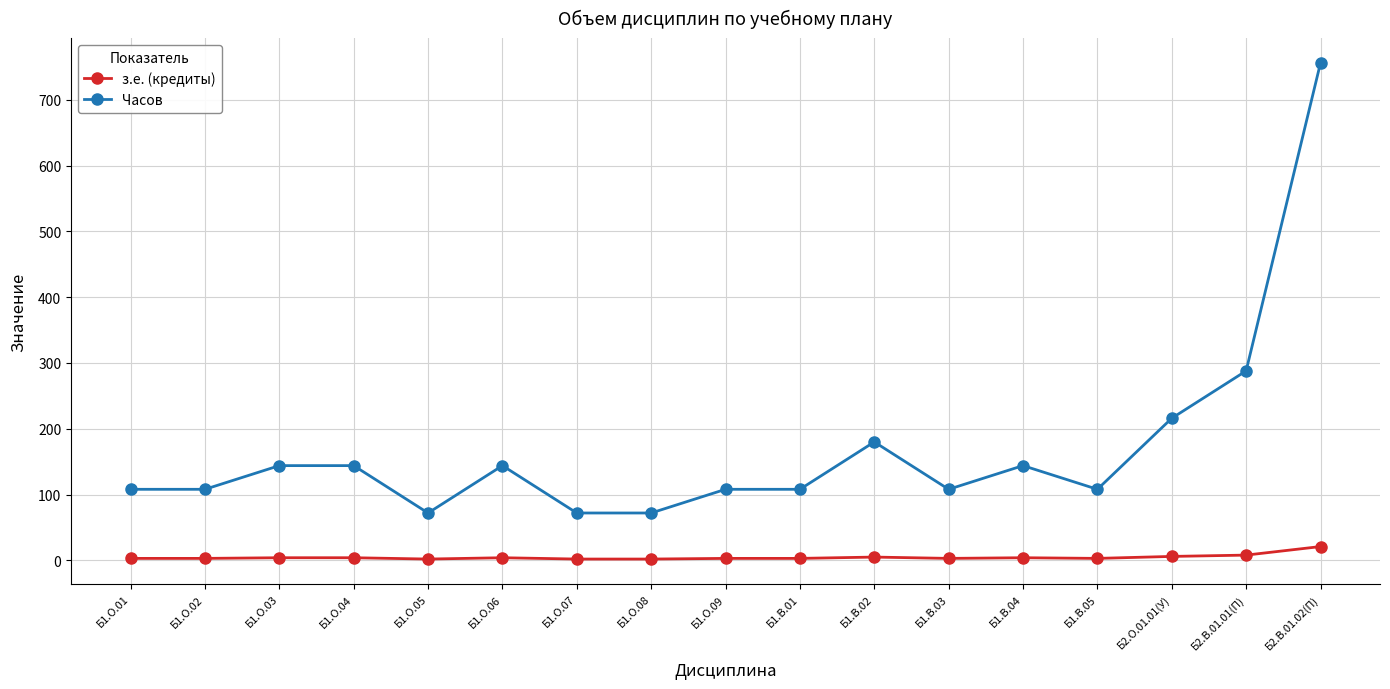

How many values in the Часов series are below 108?

3